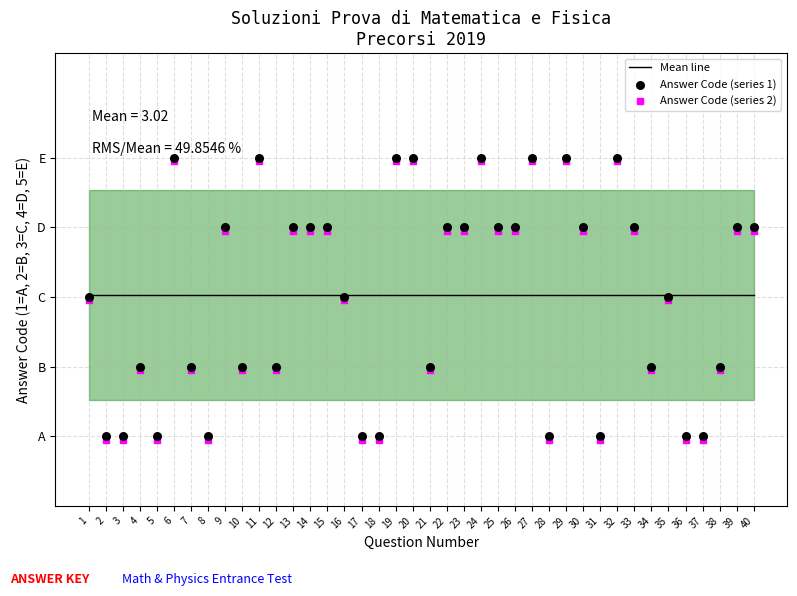

Which series reaches the minimum Y coordinate?

Answer Code (series 2)